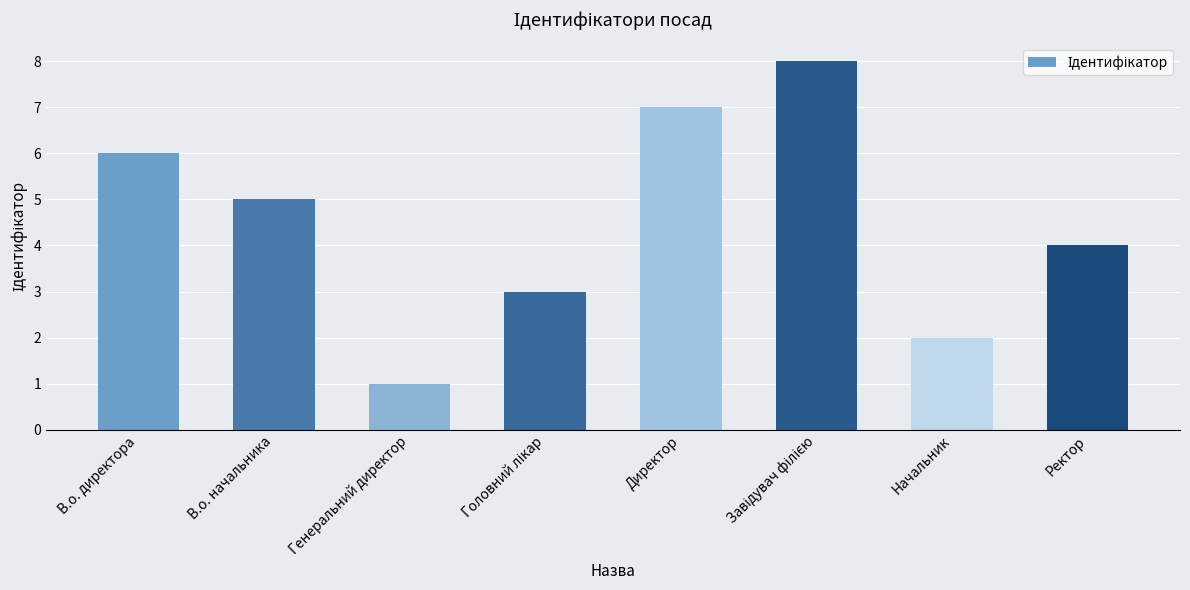

How many data points does each series have?

8